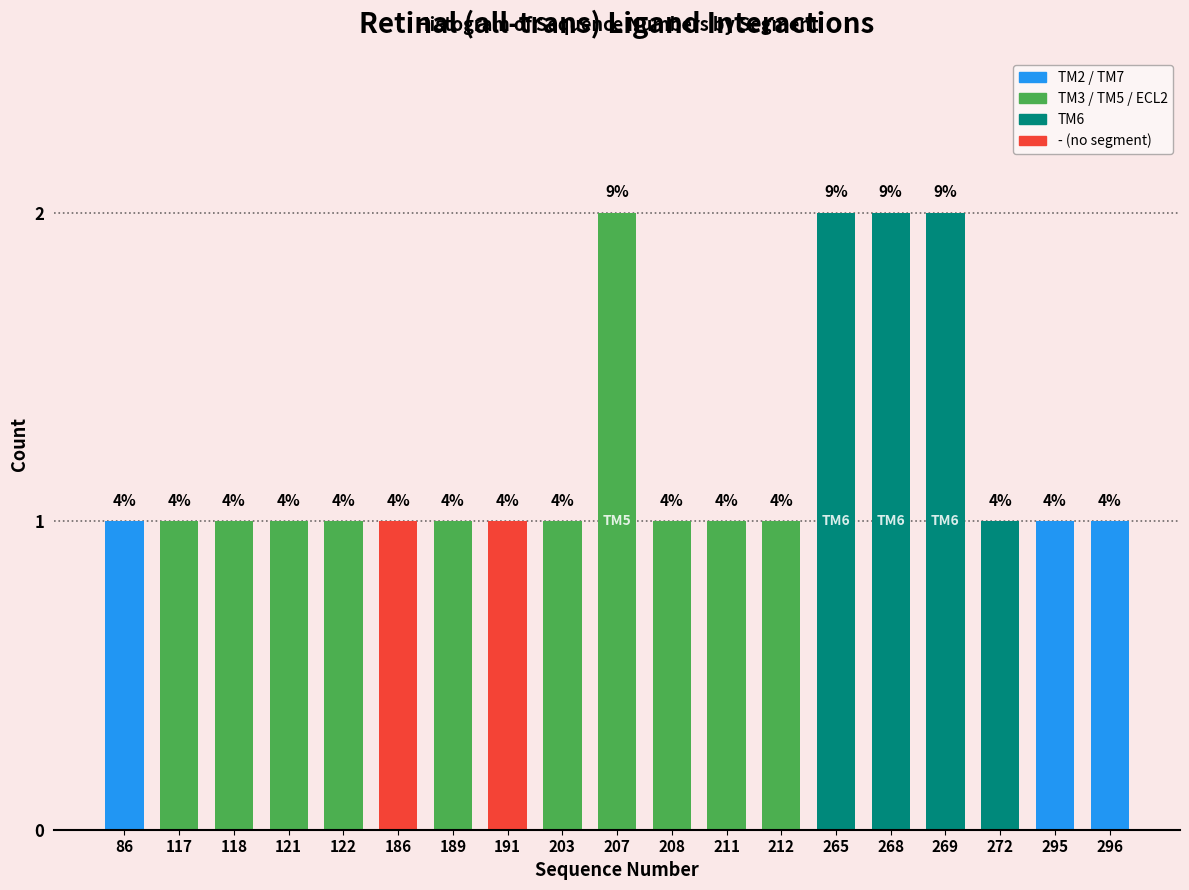

How many bars are there in total?

19